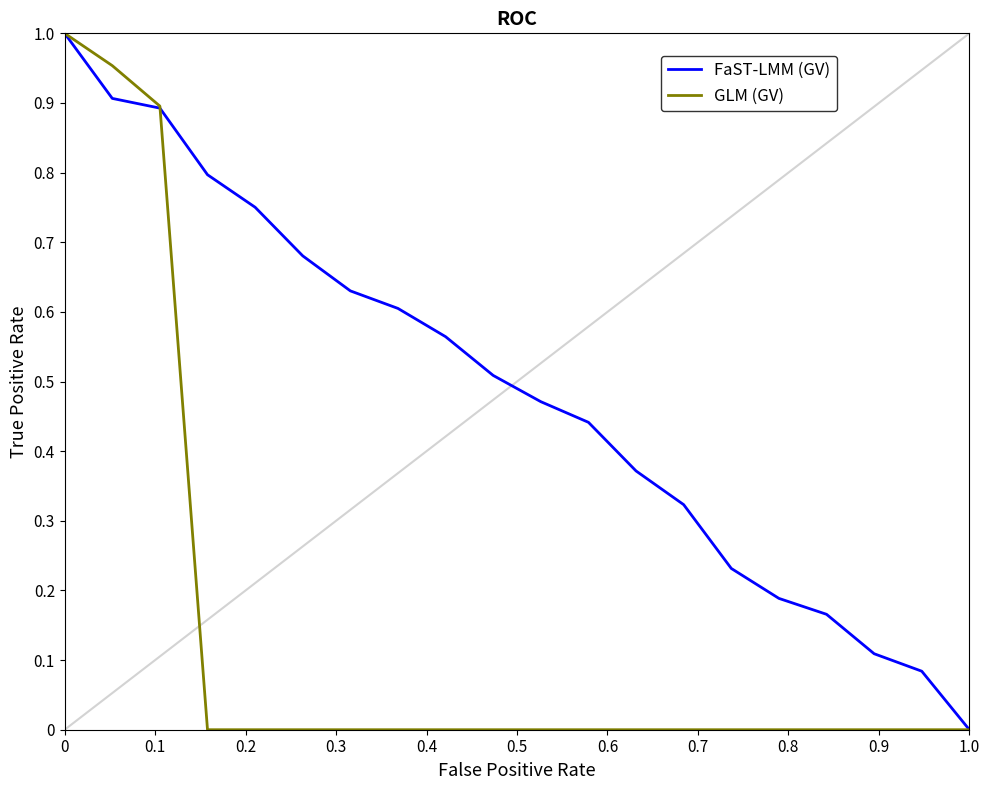

List the series in order of their overall mean, lowest first.

GLM (GV), FaST-LMM (GV)